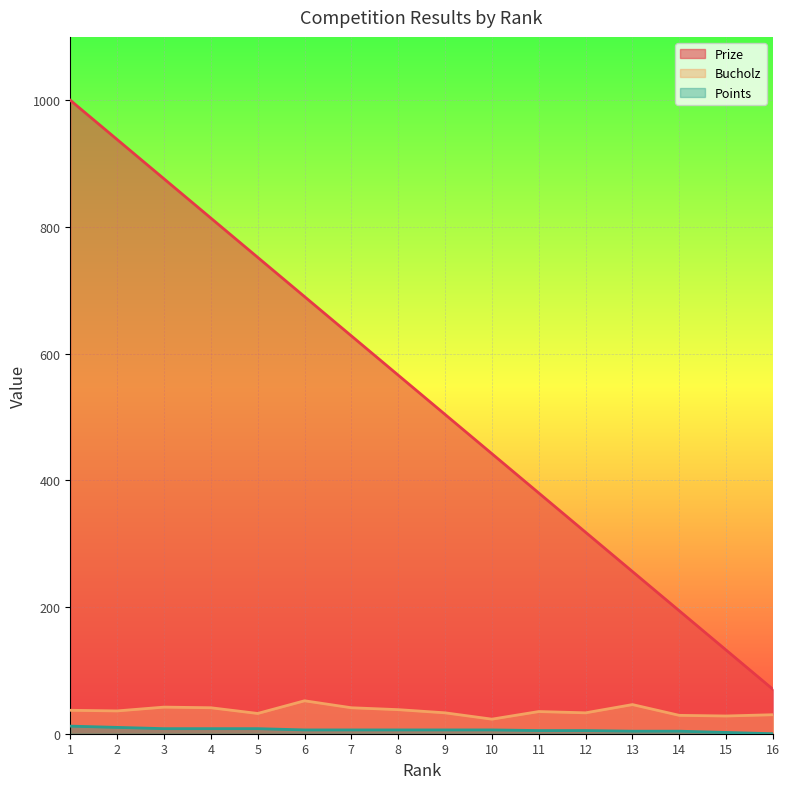

Reading left to right, transcribe all the data shown in this chart.

Prize: 1=1000	2=938	3=876	4=814	5=752	6=690	7=628	8=566	9=504	10=442	11=380	12=318	13=256	14=194	15=132	16=70
Bucholz: 1=37	2=36	3=42	4=41	5=32	6=52	7=41	8=38	9=33	10=23	11=35	12=33	13=46	14=29	15=28	16=30
Points: 1=12	2=10	3=8	4=8	5=8	6=6	7=6	8=6	9=6	10=6	11=5	12=5	13=4	14=4	15=2	16=0